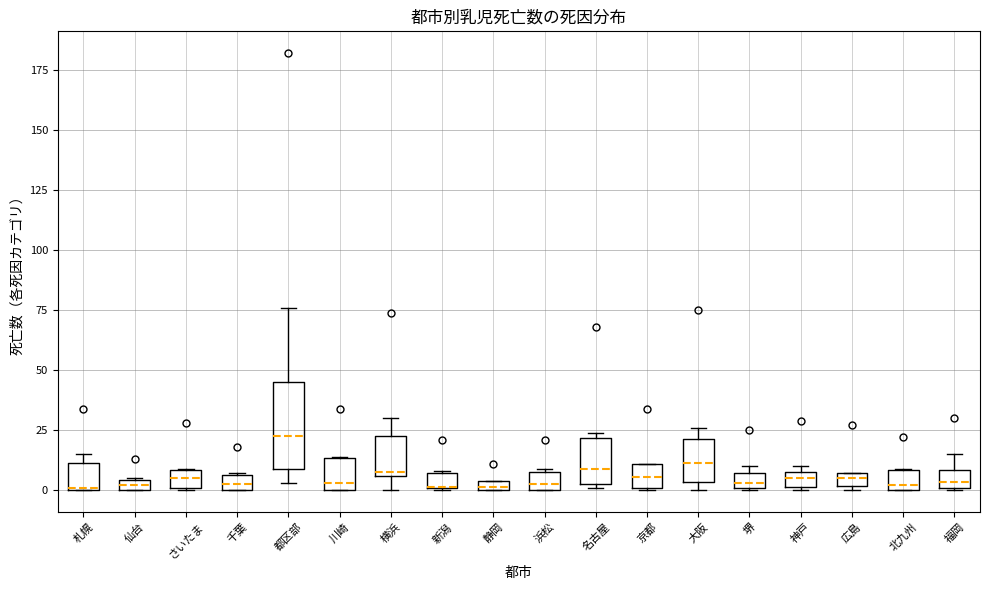

Comparing the boxes themselves (not the whiskers), which one is the tallest?

都区部